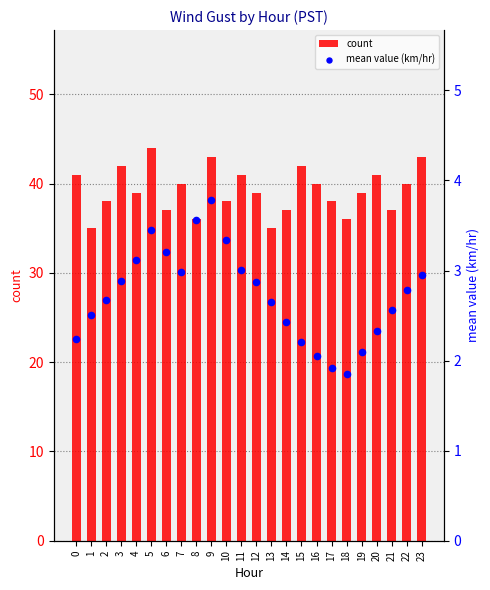

Which series contains the lowest Y value?

mean value (km/hr)